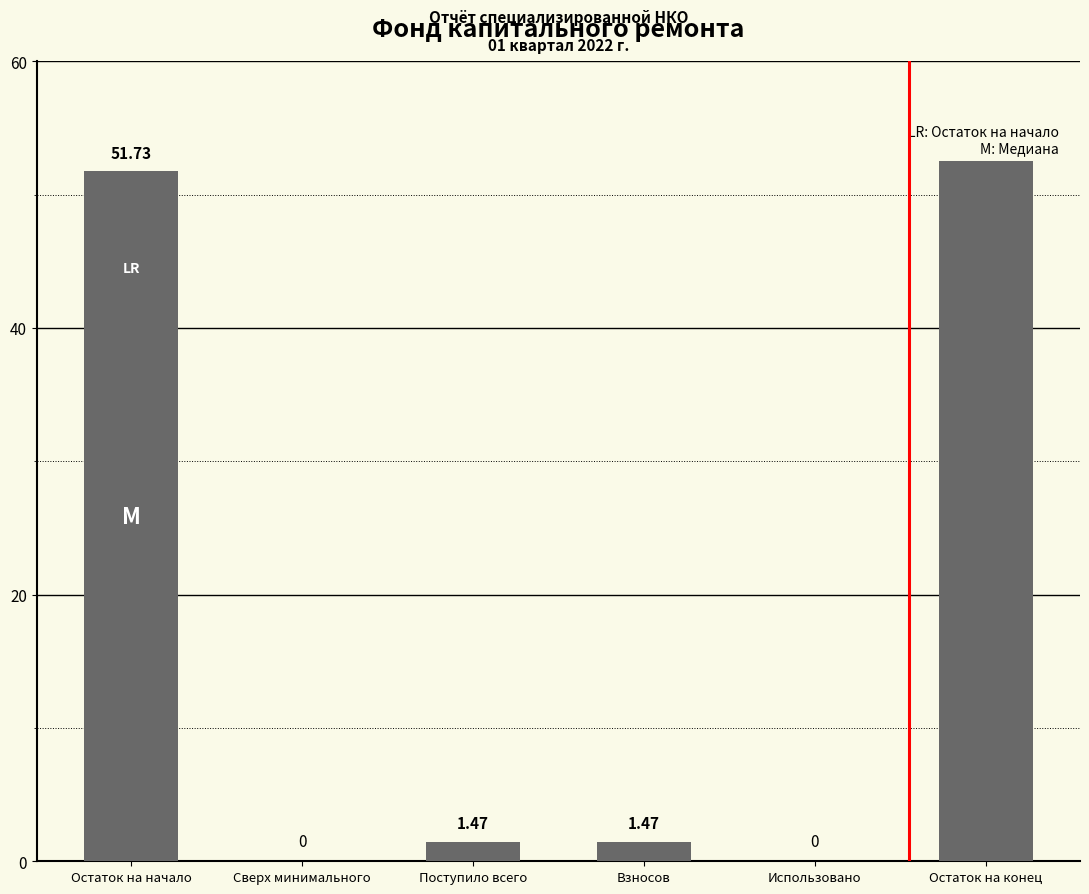

What is the average value?

18.0